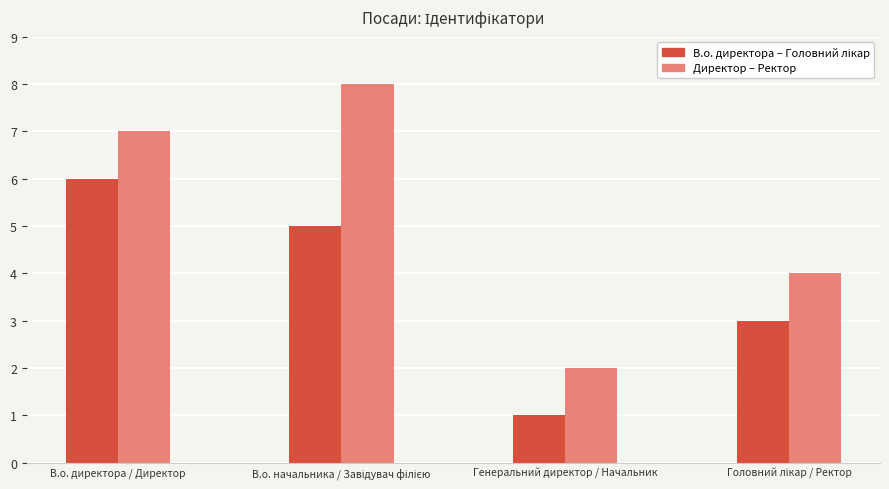

Which category has the lowest value in the Директор – Ректор series?

Генеральний директор / Начальник